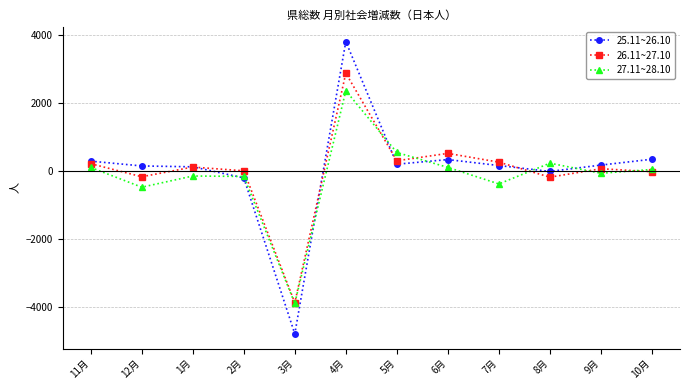

The value of 27.11~28.10 at 5月 is 889. True or false?

False